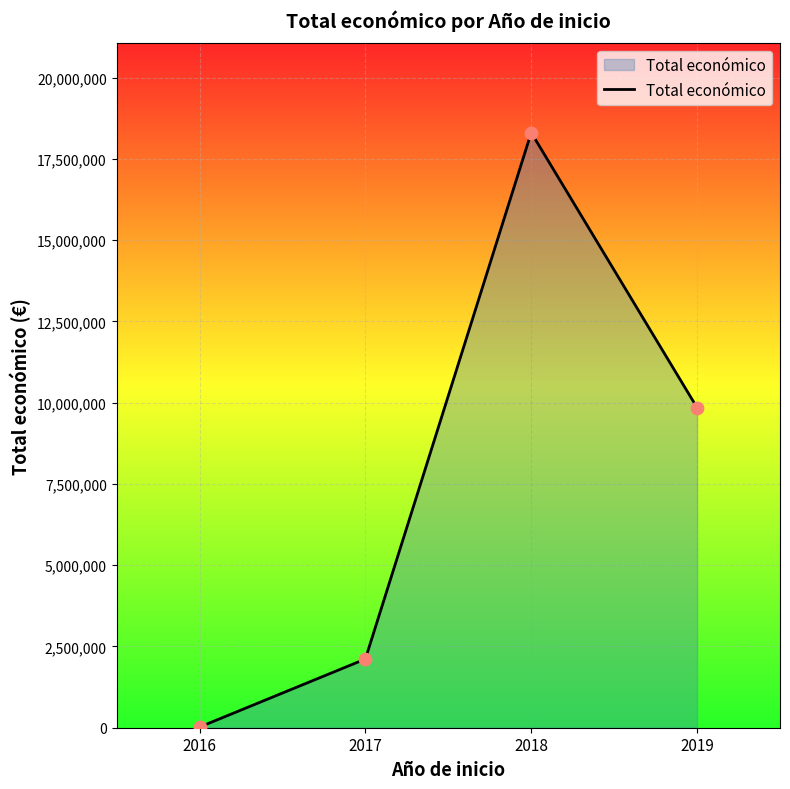

What is the change in value from 2016 to 2017?

+2093663